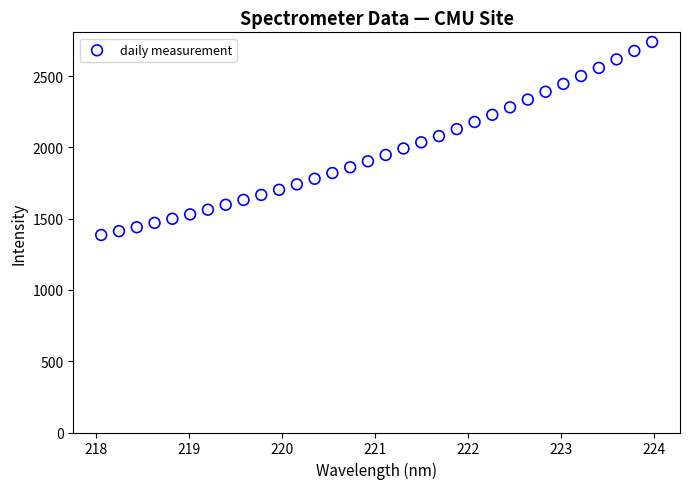

What is the range of X values (max minus min)?

5.9